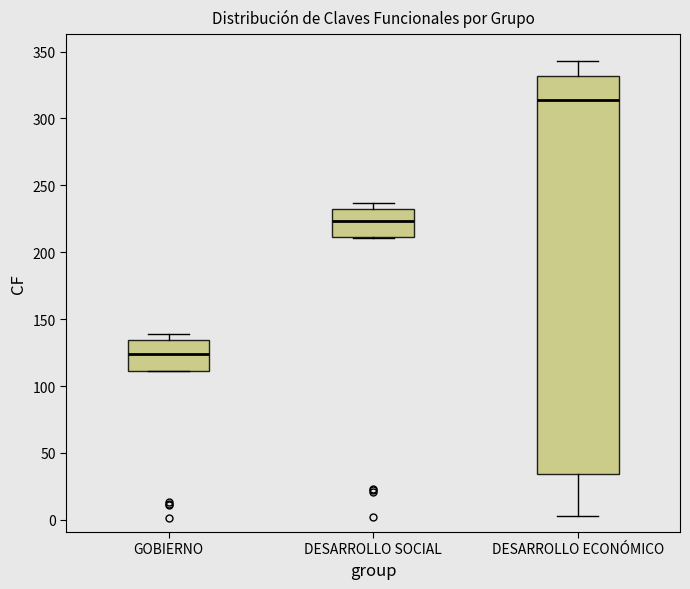

Where is the upper edge of the box for DESARROLLO SOCIAL on the y-axis? The values are not printed on the chart, so give them approximately, as read against the axis.

235